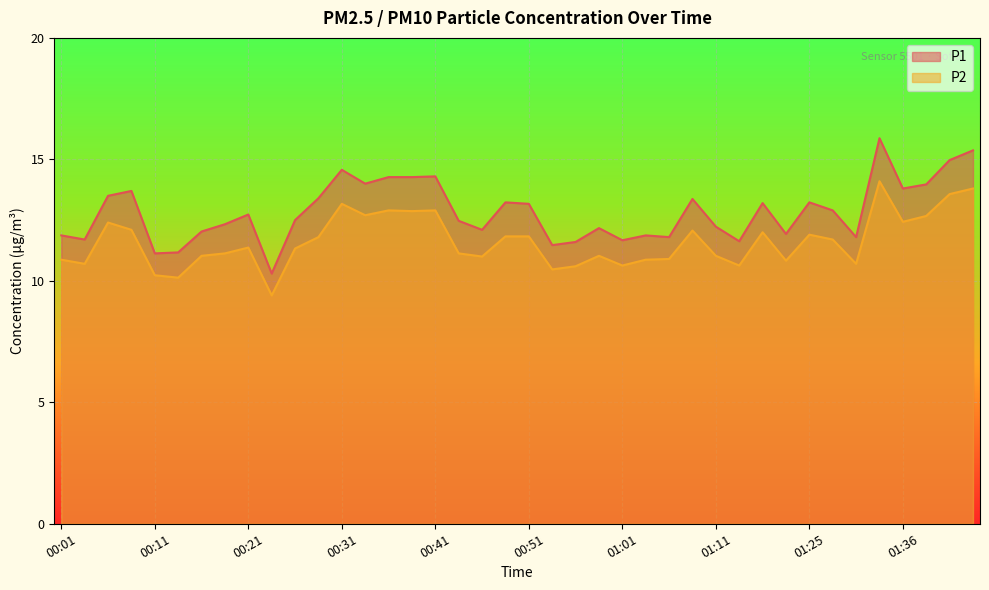

Which series has the largest total across all categories?

P1